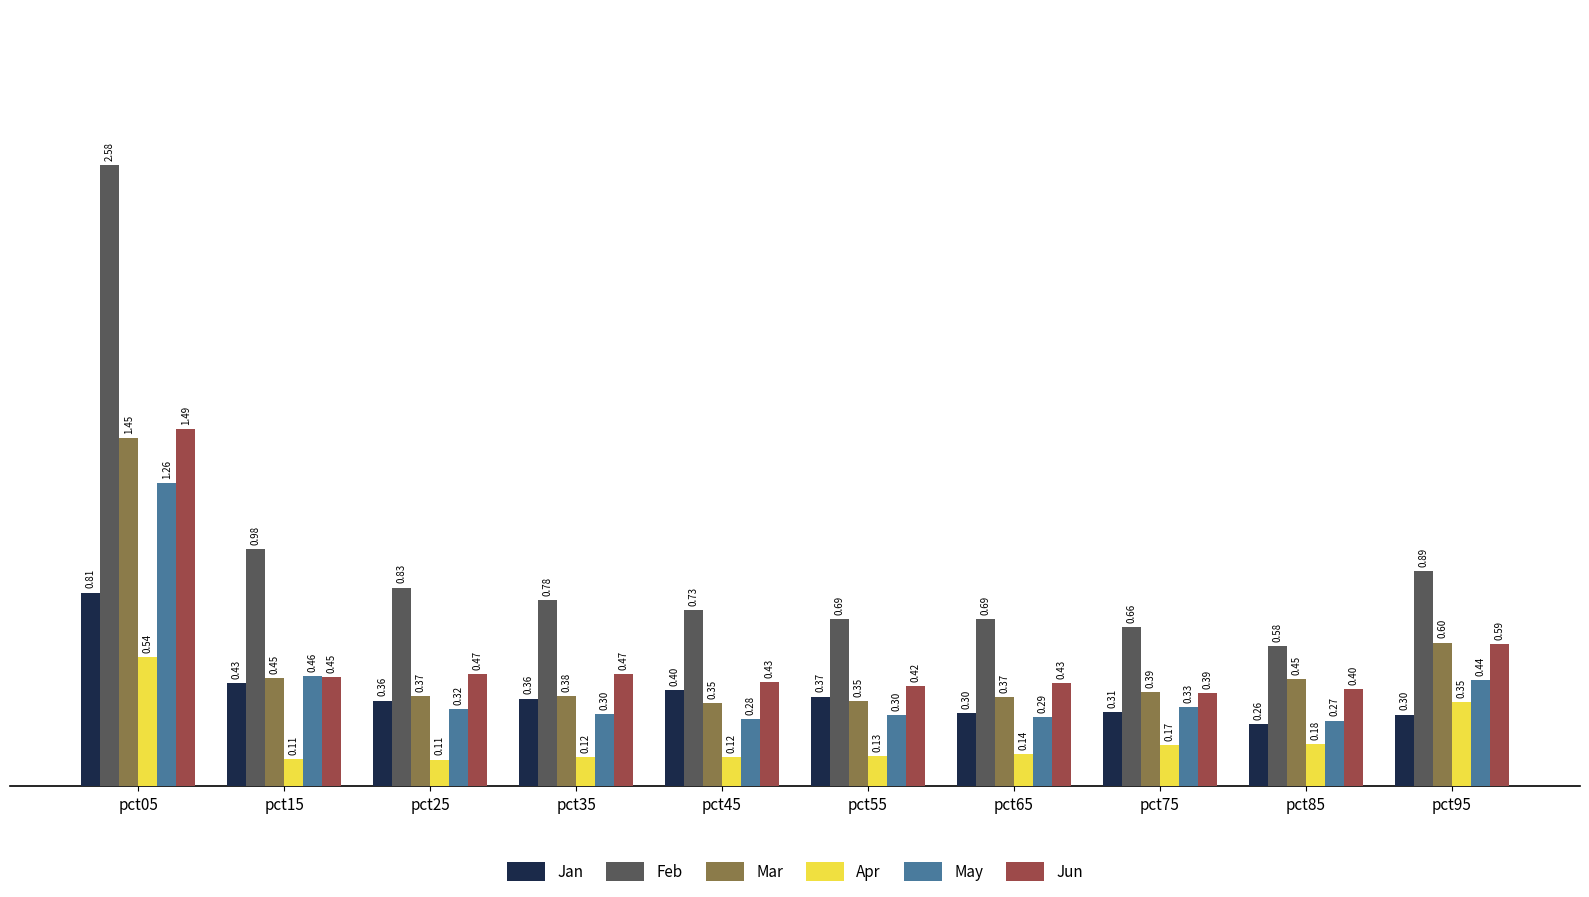

Which series changed the most between pct45 and pct55?

Feb